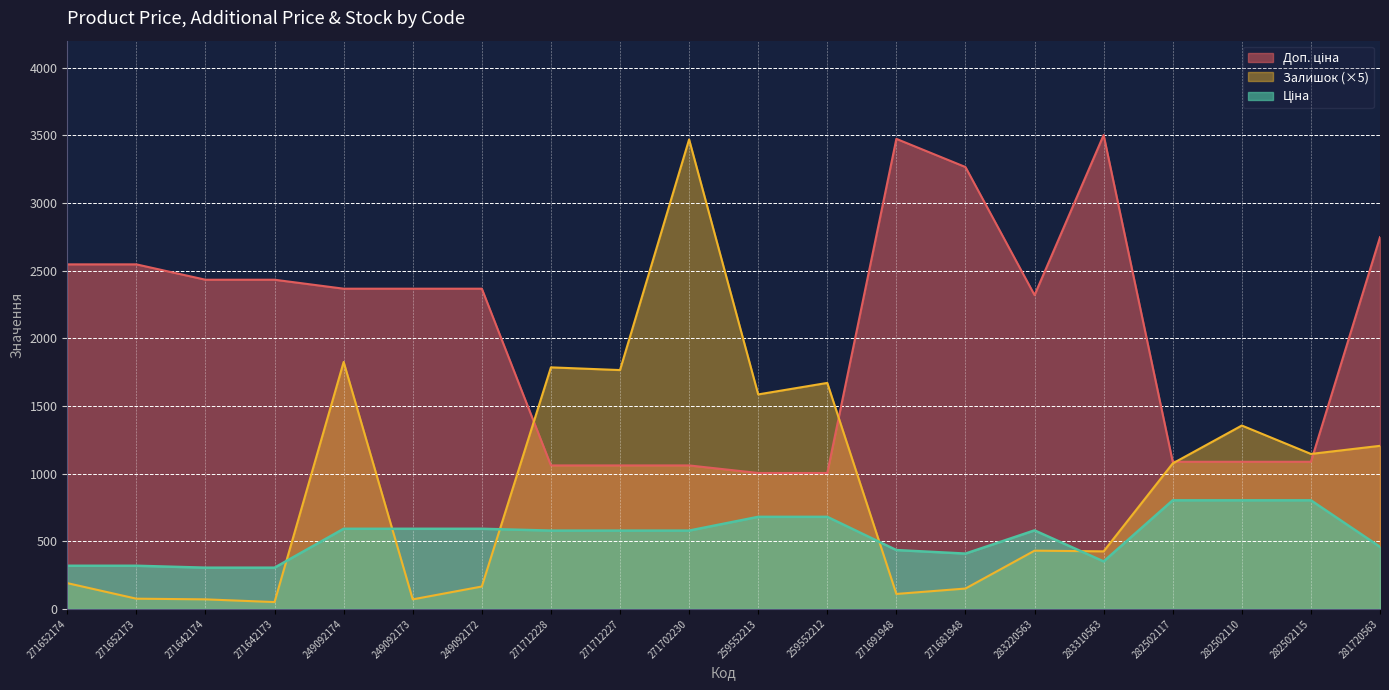

True or false: Залишок has a value of 109.8 at 249092173.

False